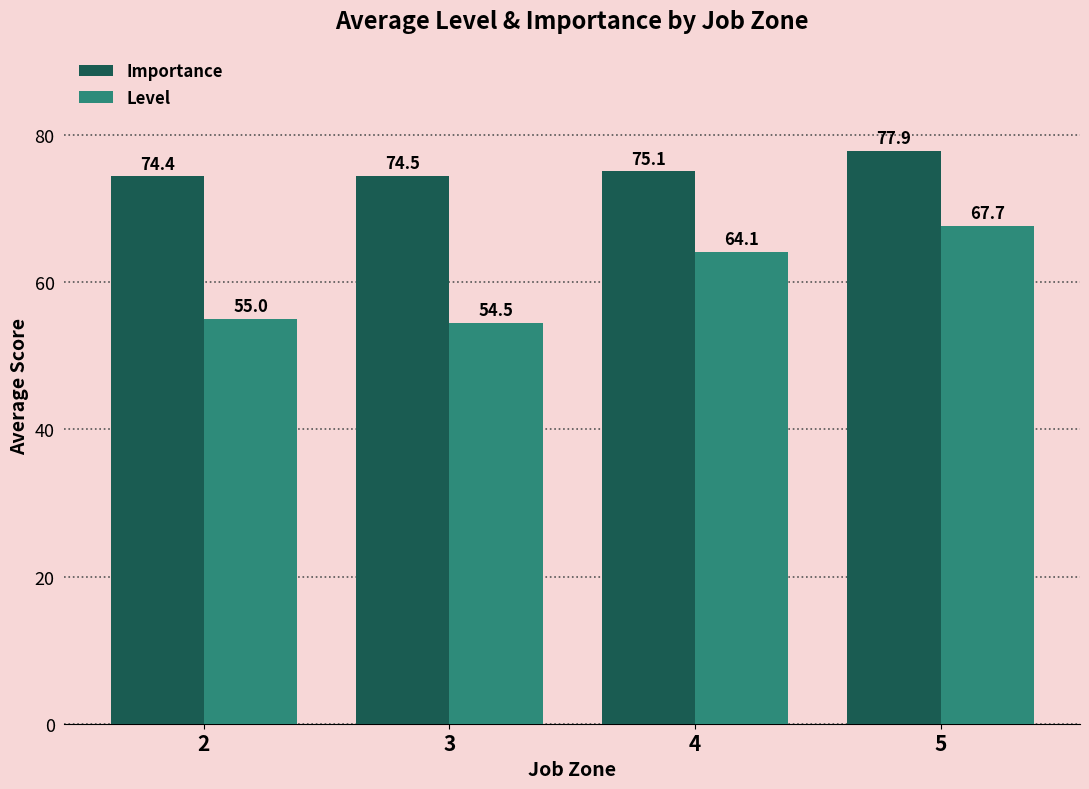

What is the sum of the Level values at 5 and 4?

131.8